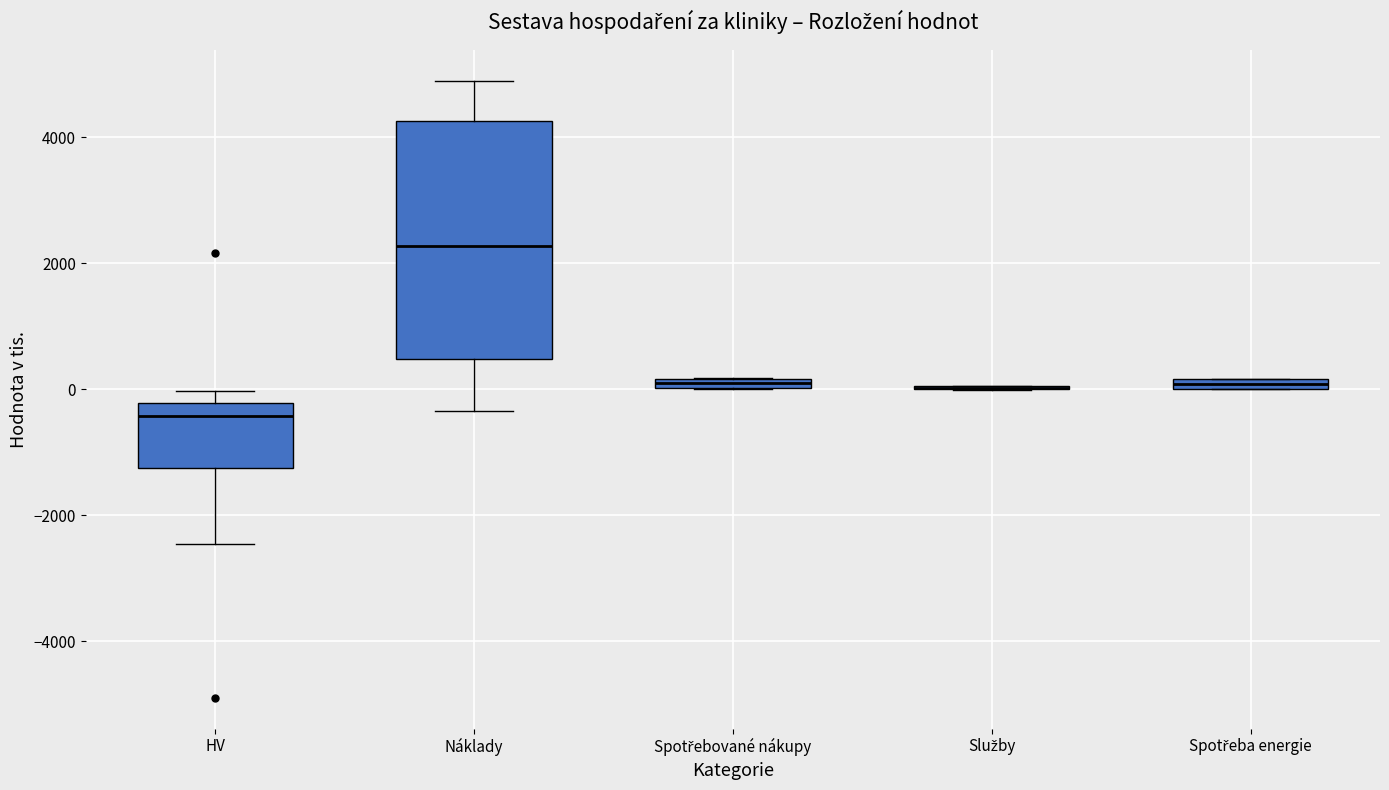

Comparing the boxes themselves (not the whiskers), which one is the tallest?

Náklady